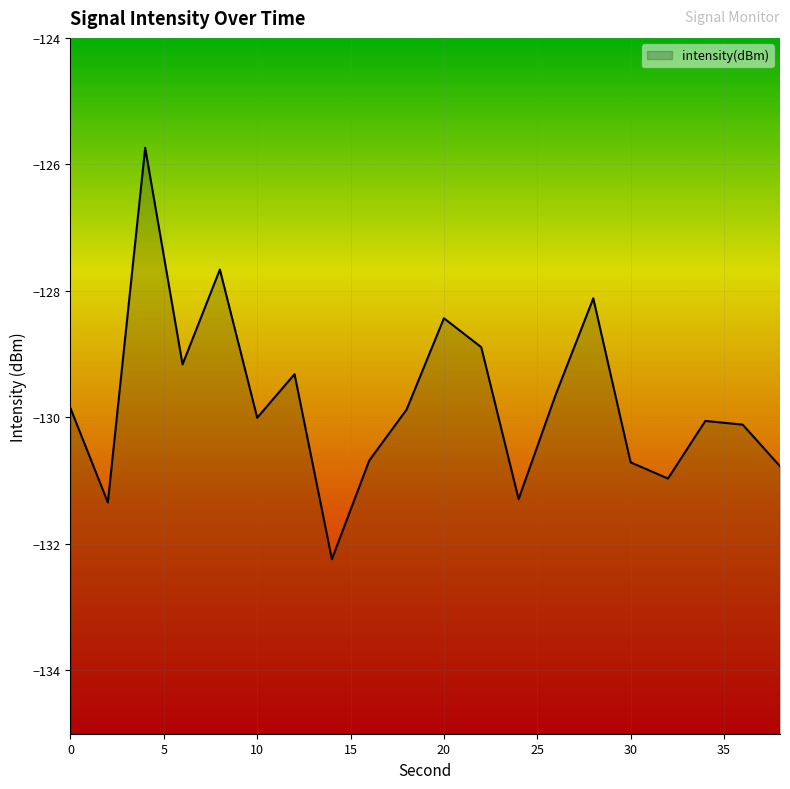

How many points are higher than both their immediate neighbors (excluding endpoints)?

6